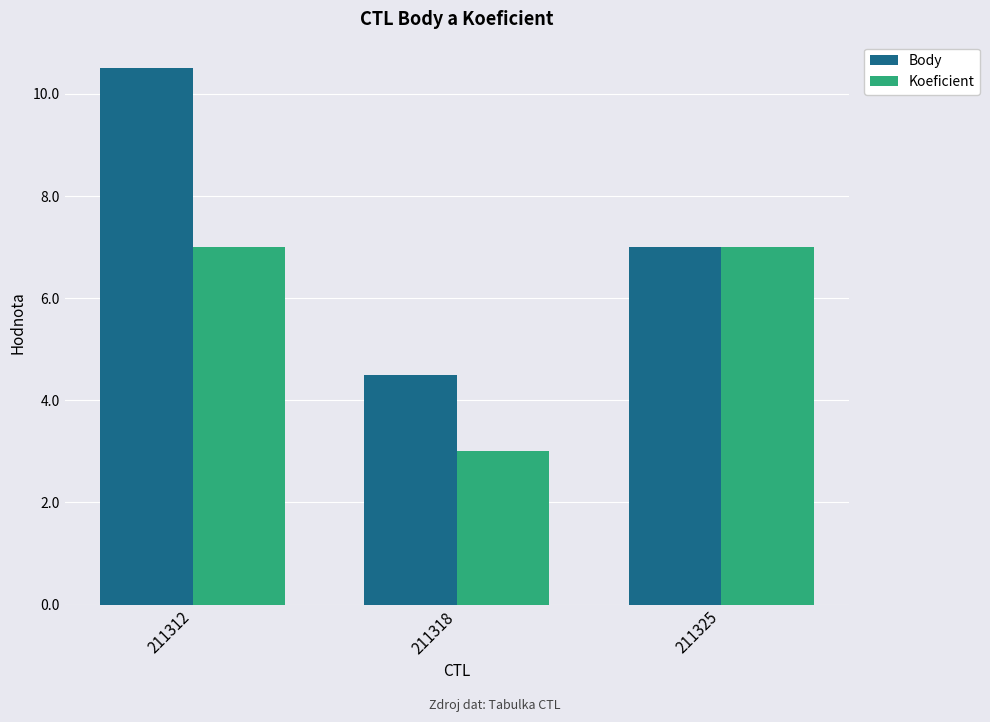

What is the sum of all Koeficient values?

17.0